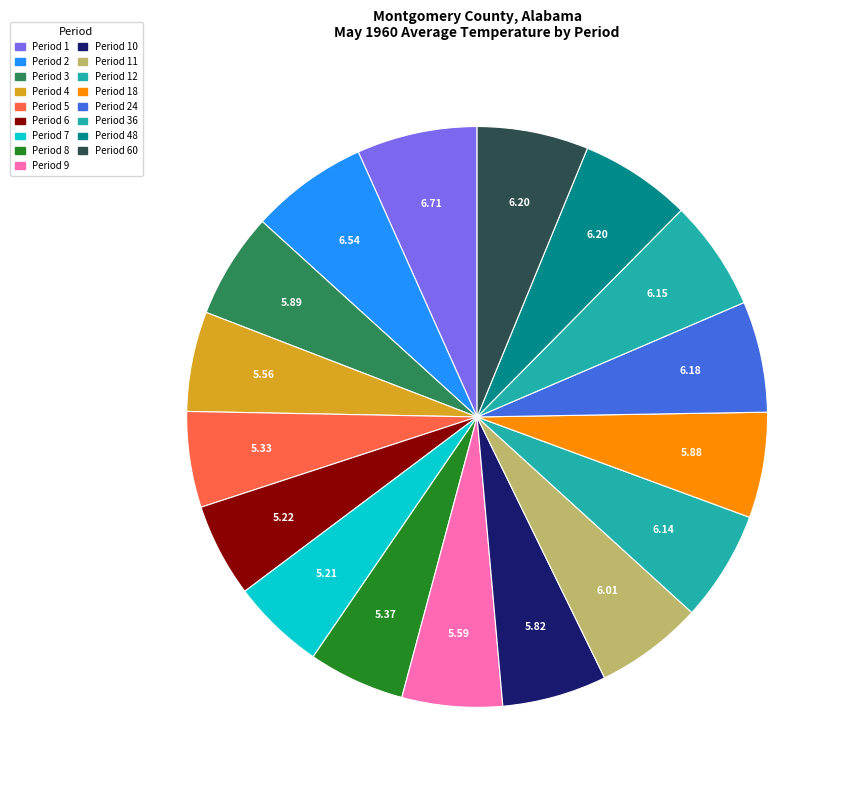

Which category has the smallest portion of the pie?

Period 7